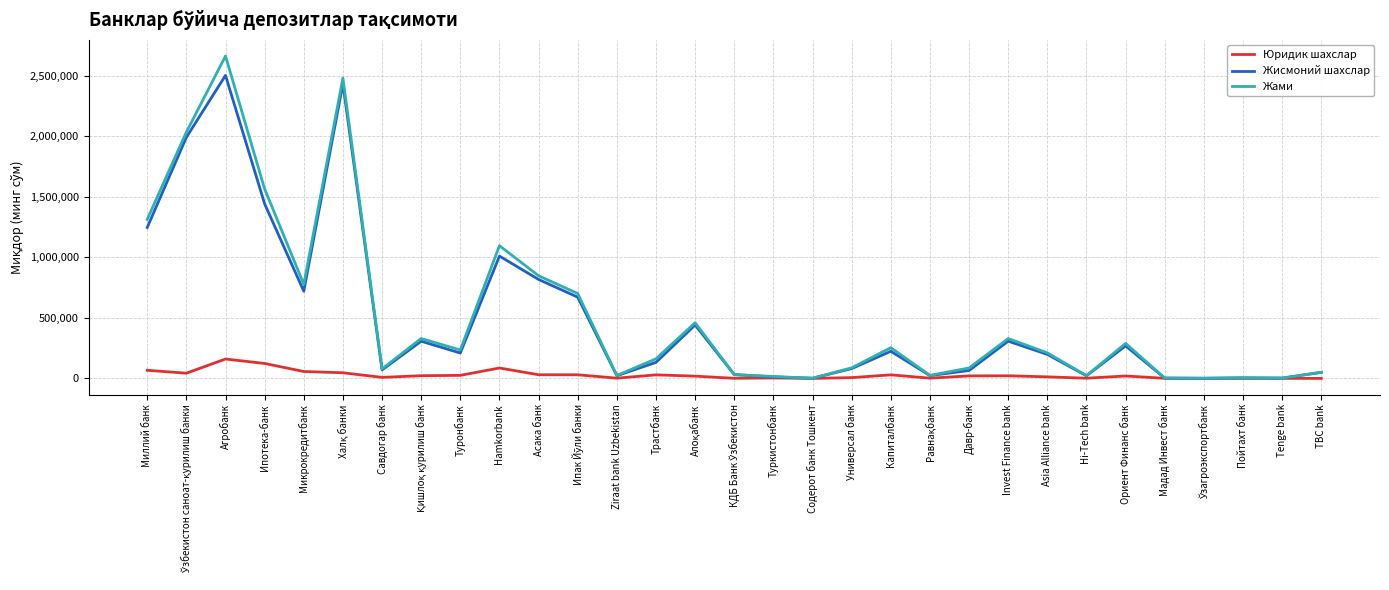

True or false: Жами has a value of 86197 at Давр-банк.

True